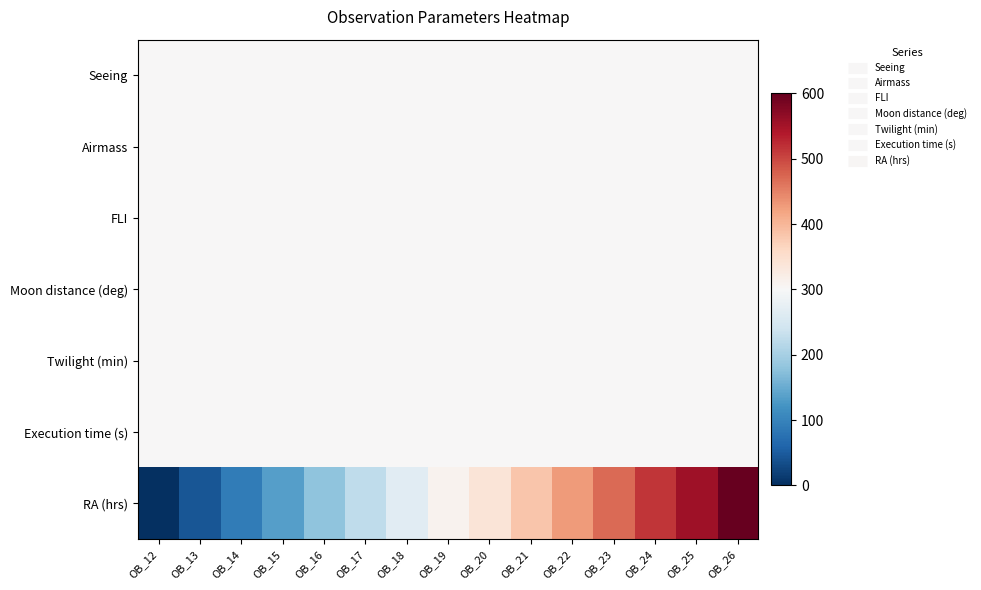

Reading left to right, list all the values displayed in this chart.

Seeing: OB_12=300.0	OB_13=300.0	OB_14=300.0	OB_15=300.0	OB_16=300.0	OB_17=300.0	OB_18=300.0	OB_19=300.0	OB_20=300.0	OB_21=300.0	OB_22=300.0	OB_23=300.0	OB_24=300.0	OB_25=300.0	OB_26=300.0
Airmass: OB_12=300.0	OB_13=300.0	OB_14=300.0	OB_15=300.0	OB_16=300.0	OB_17=300.0	OB_18=300.0	OB_19=300.0	OB_20=300.0	OB_21=300.0	OB_22=300.0	OB_23=300.0	OB_24=300.0	OB_25=300.0	OB_26=300.0
FLI: OB_12=300.0	OB_13=300.0	OB_14=300.0	OB_15=300.0	OB_16=300.0	OB_17=300.0	OB_18=300.0	OB_19=300.0	OB_20=300.0	OB_21=300.0	OB_22=300.0	OB_23=300.0	OB_24=300.0	OB_25=300.0	OB_26=300.0
Moon distance (deg): OB_12=300.0	OB_13=300.0	OB_14=300.0	OB_15=300.0	OB_16=300.0	OB_17=300.0	OB_18=300.0	OB_19=300.0	OB_20=300.0	OB_21=300.0	OB_22=300.0	OB_23=300.0	OB_24=300.0	OB_25=300.0	OB_26=300.0
Twilight (min): OB_12=300.0	OB_13=300.0	OB_14=300.0	OB_15=300.0	OB_16=300.0	OB_17=300.0	OB_18=300.0	OB_19=300.0	OB_20=300.0	OB_21=300.0	OB_22=300.0	OB_23=300.0	OB_24=300.0	OB_25=300.0	OB_26=300.0
Execution time (s): OB_12=300.0	OB_13=300.0	OB_14=300.0	OB_15=300.0	OB_16=300.0	OB_17=300.0	OB_18=300.0	OB_19=300.0	OB_20=300.0	OB_21=300.0	OB_22=300.0	OB_23=300.0	OB_24=300.0	OB_25=300.0	OB_26=300.0
RA (hrs): OB_12=0.0	OB_13=43.9	OB_14=89.1	OB_15=134.3	OB_16=178.2	OB_17=223.4	OB_18=266.1	OB_19=310.0	OB_20=338.9	OB_21=384.1	OB_22=428.0	OB_23=470.7	OB_24=514.6	OB_25=554.8	OB_26=600.0